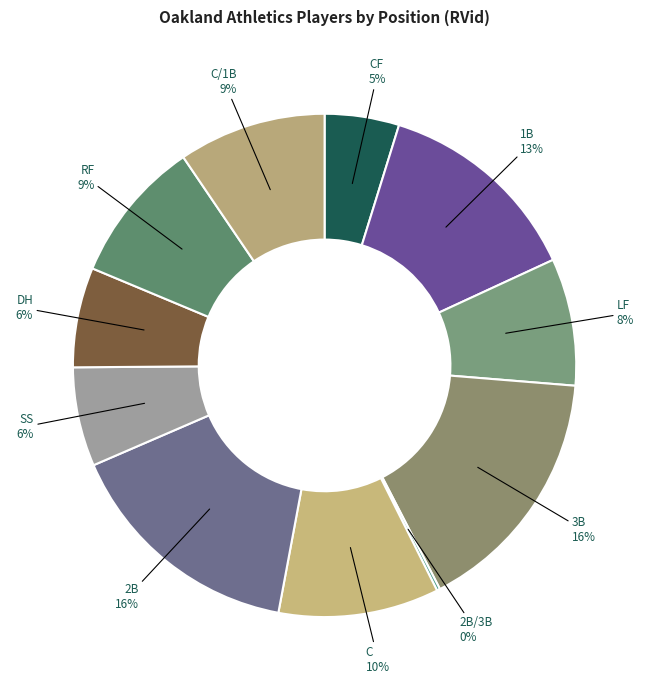

Count the number of slices in the pie.

11